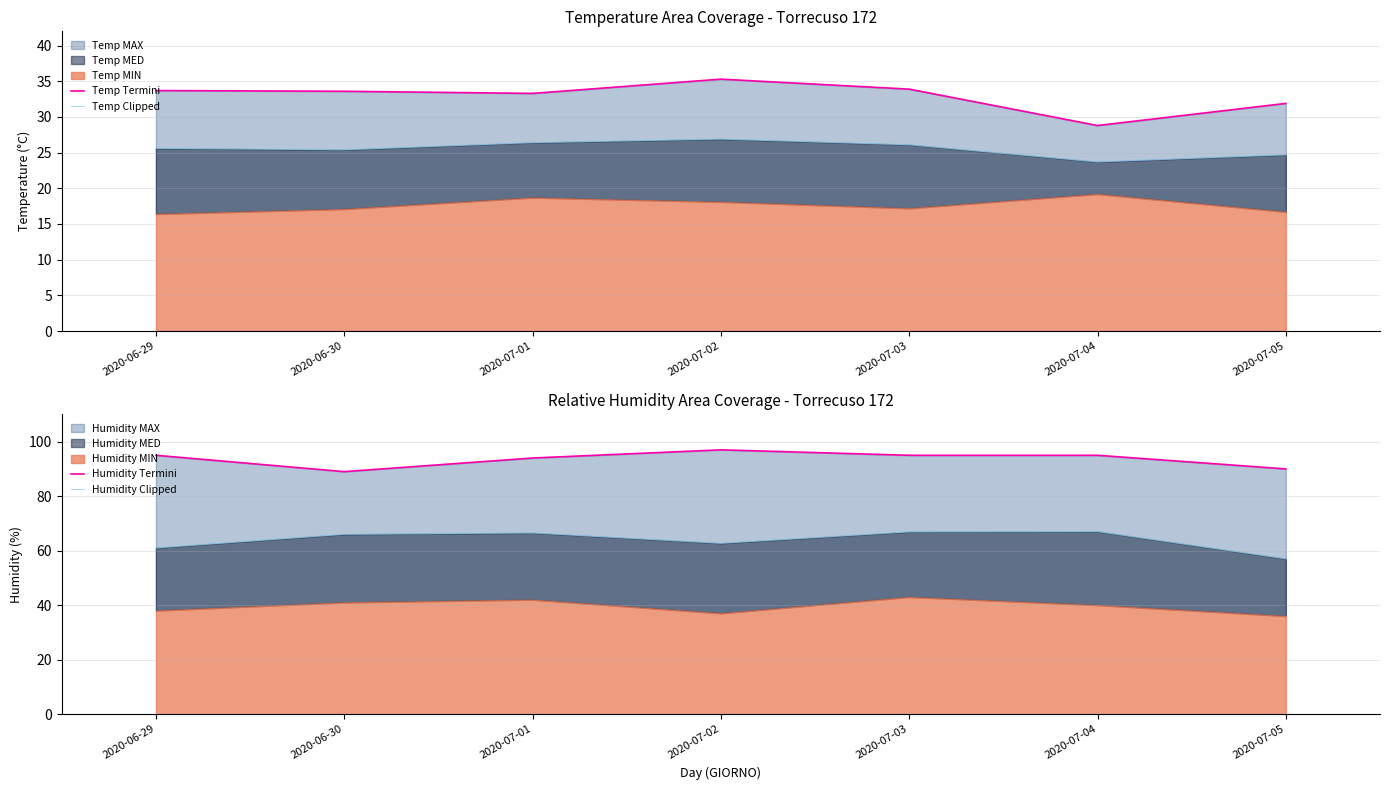

Reading right to left, list all the values displayed in this chart.

Temp Termini: 2020-07-05=31.9	2020-07-04=28.8	2020-07-03=33.9	2020-07-02=35.3	2020-07-01=33.3	2020-06-30=33.6	2020-06-29=33.7
Temp Clipped: 2020-07-05=24.7	2020-07-04=23.7	2020-07-03=26.1	2020-07-02=26.9	2020-07-01=26.4	2020-06-30=25.4	2020-06-29=25.6
Humidity Termini: 2020-07-05=90.0	2020-07-04=95.0	2020-07-03=95.0	2020-07-02=97.0	2020-07-01=94.0	2020-06-30=89.0	2020-06-29=95.0
Humidity Clipped: 2020-07-05=57.0	2020-07-04=67.0	2020-07-03=66.9	2020-07-02=62.7	2020-07-01=66.5	2020-06-30=66.0	2020-06-29=61.0